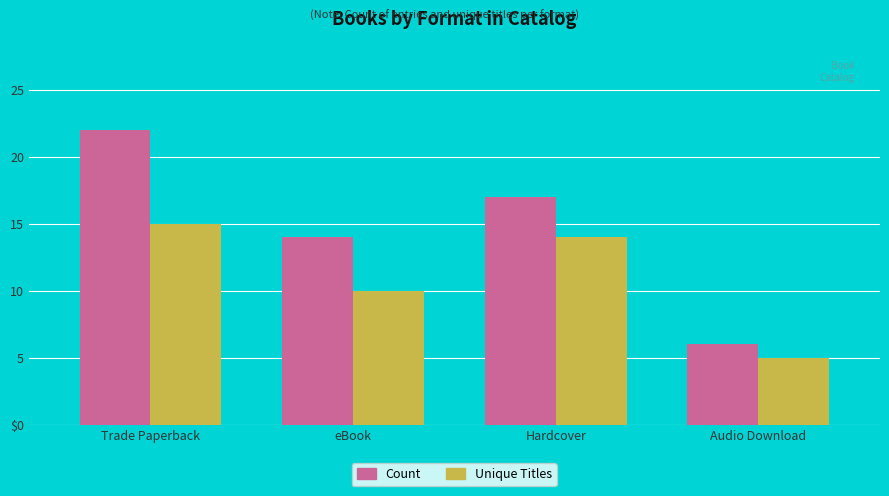

The value of Count at Trade Paperback is 32. True or false?

False